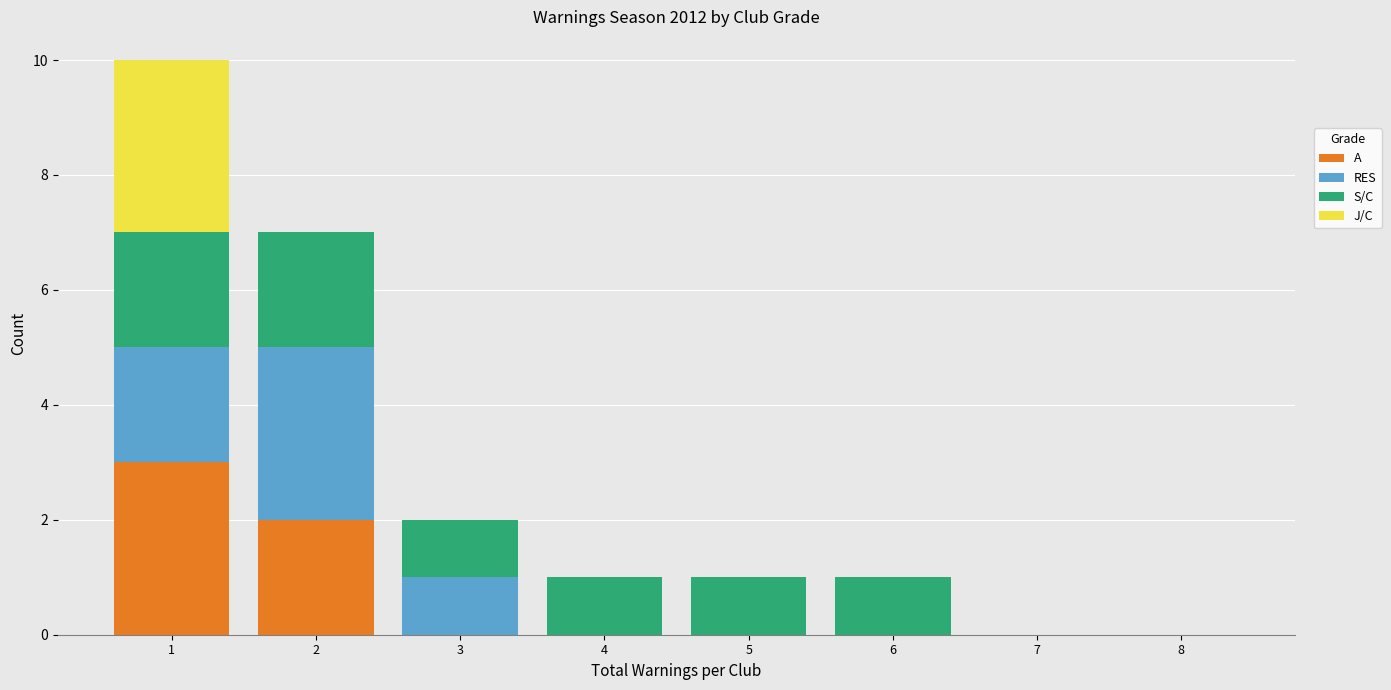

What is the total height of the stacked bar covering 0.5 to 1.5 on the x-axis? The values are not printed on the chart, so give them approximately, as read against the axis.

10